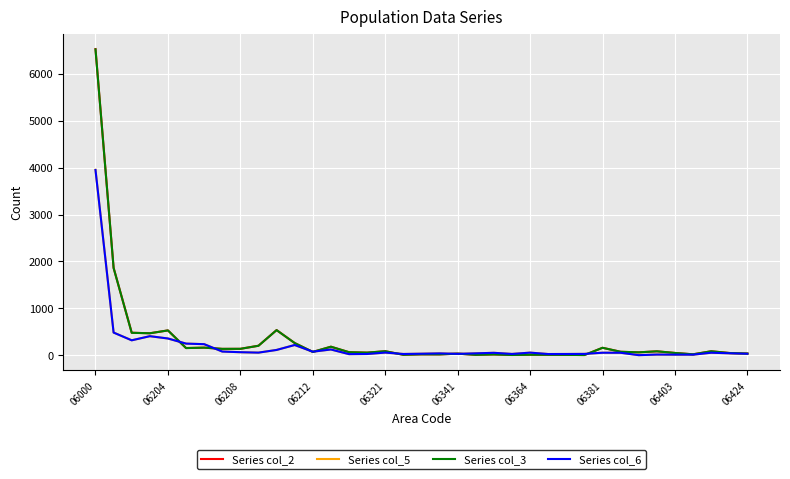

Which series has the widest spread of values?

Series col_2